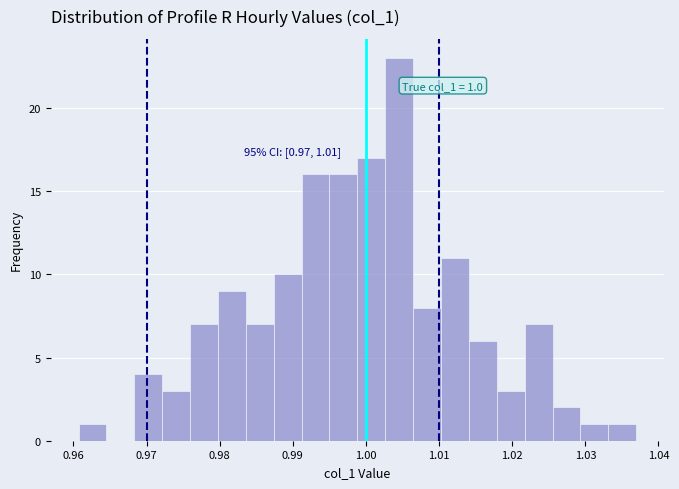

Around what value on the x-axis is the tallest bar? Give the approximate position of its centre, as read against the axis.

1.005